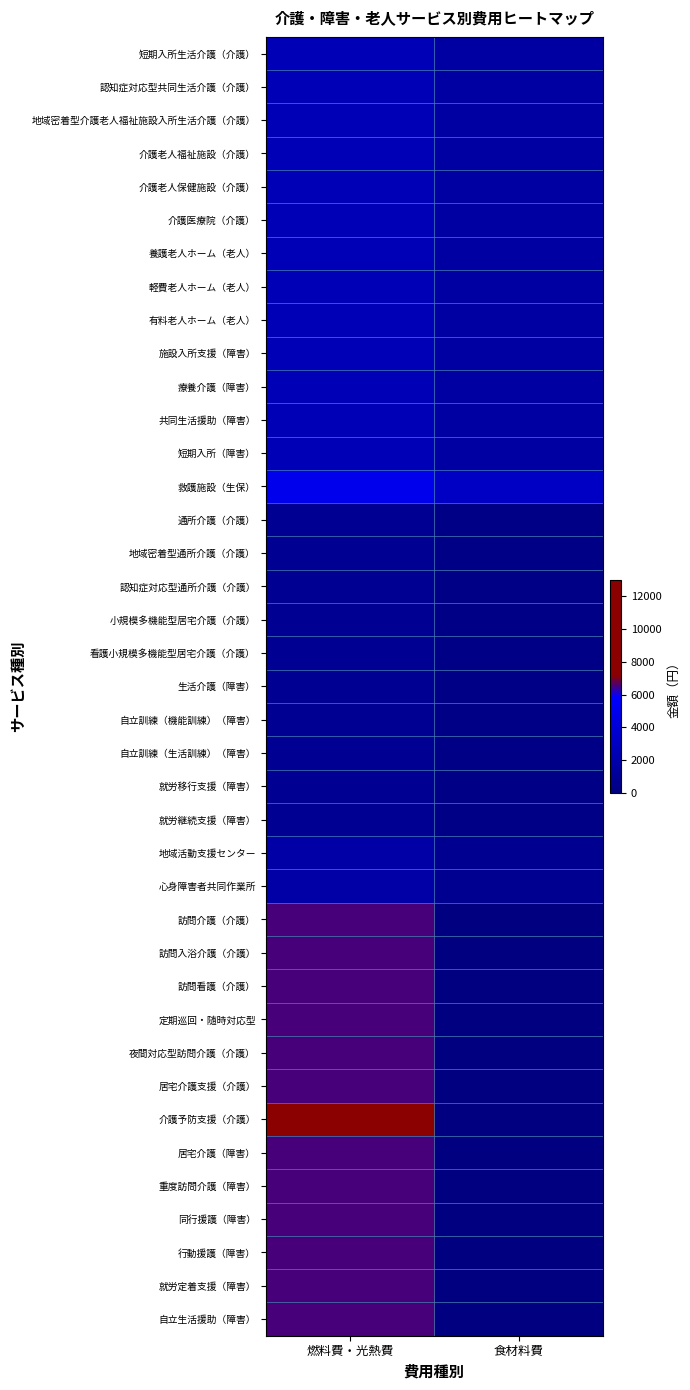

Reading left to right, transcribe all the data shown in this chart.

短期入所生活介護（介護）: 燃料費・光熱費=2500	食材料費=1600
認知症対応型共同生活介護（介護）: 燃料費・光熱費=2500	食材料費=1600
地域密着型介護老人福祉施設入所生活介護（介護）: 燃料費・光熱費=2500	食材料費=1600
介護老人福祉施設（介護）: 燃料費・光熱費=2500	食材料費=1600
介護老人保健施設（介護）: 燃料費・光熱費=2500	食材料費=1600
介護医療院（介護）: 燃料費・光熱費=2500	食材料費=1600
養護老人ホーム（老人）: 燃料費・光熱費=2500	食材料費=1600
軽費老人ホーム（老人）: 燃料費・光熱費=2500	食材料費=1600
有料老人ホーム（老人）: 燃料費・光熱費=2500	食材料費=1600
施設入所支援（障害）: 燃料費・光熱費=2500	食材料費=1600
療養介護（障害）: 燃料費・光熱費=2500	食材料費=1600
共同生活援助（障害）: 燃料費・光熱費=2500	食材料費=1600
短期入所（障害）: 燃料費・光熱費=2500	食材料費=1600
救護施設（生保）: 燃料費・光熱費=5000	食材料費=3200
通所介護（介護）: 燃料費・光熱費=900	食材料費=400
地域密着型通所介護（介護）: 燃料費・光熱費=900	食材料費=400
認知症対応型通所介護（介護）: 燃料費・光熱費=900	食材料費=400
小規模多機能型居宅介護（介護）: 燃料費・光熱費=900	食材料費=400
看護小規模多機能型居宅介護（介護）: 燃料費・光熱費=900	食材料費=400
生活介護（障害）: 燃料費・光熱費=900	食材料費=400
自立訓練（機能訓練）（障害）: 燃料費・光熱費=900	食材料費=400
自立訓練（生活訓練）（障害）: 燃料費・光熱費=900	食材料費=400
就労移行支援（障害）: 燃料費・光熱費=900	食材料費=400
就労継続支援（障害）: 燃料費・光熱費=900	食材料費=400
地域活動支援センター: 燃料費・光熱費=1800	食材料費=800
心身障害者共同作業所: 燃料費・光熱費=1800	食材料費=800
訪問介護（介護）: 燃料費・光熱費=6500	食材料費=0
訪問入浴介護（介護）: 燃料費・光熱費=6500	食材料費=0
訪問看護（介護）: 燃料費・光熱費=6500	食材料費=0
定期巡回・随時対応型: 燃料費・光熱費=6500	食材料費=0
夜間対応型訪問介護（介護）: 燃料費・光熱費=6500	食材料費=0
居宅介護支援（介護）: 燃料費・光熱費=6500	食材料費=0
介護予防支援（介護）: 燃料費・光熱費=13000	食材料費=0
居宅介護（障害）: 燃料費・光熱費=6500	食材料費=0
重度訪問介護（障害）: 燃料費・光熱費=6500	食材料費=0
同行援護（障害）: 燃料費・光熱費=6500	食材料費=0
行動援護（障害）: 燃料費・光熱費=6500	食材料費=0
就労定着支援（障害）: 燃料費・光熱費=6500	食材料費=0
自立生活援助（障害）: 燃料費・光熱費=6500	食材料費=0